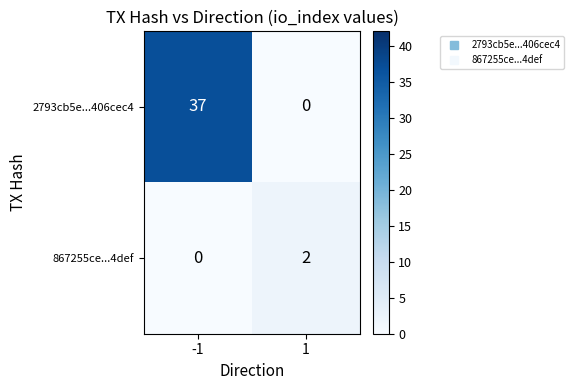

Reading left to right, list all the values displayed in this chart.

2793cb5e...406cec4: 37	0
867255ce...4def: 0	2